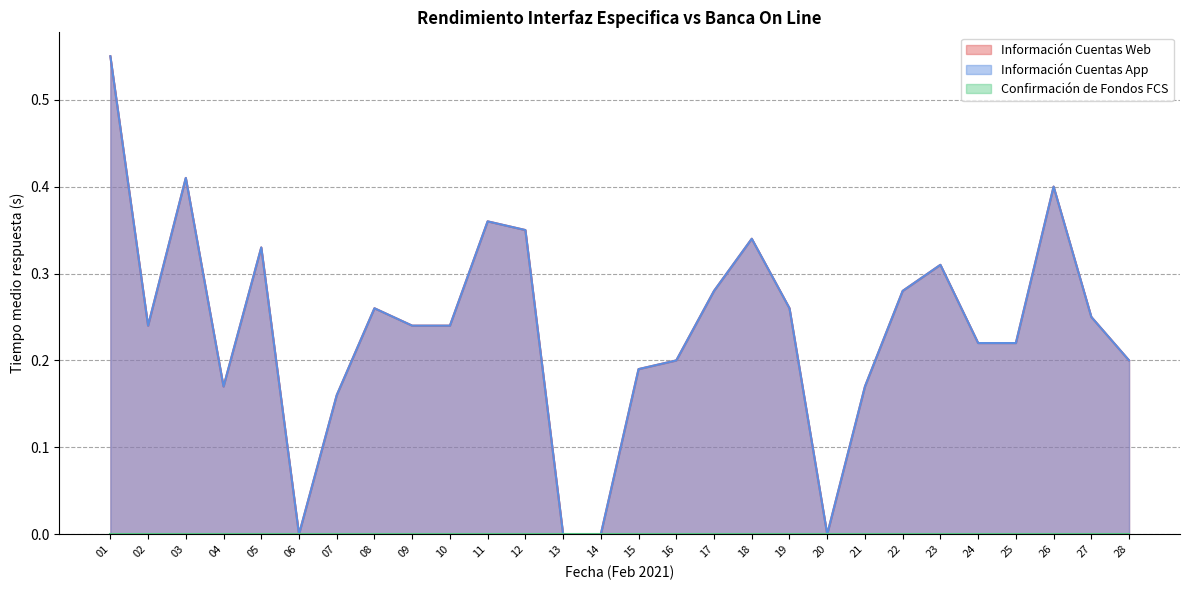

Rank the categories by Información Cuentas Web value from highest to lowest.

01, 03, 26, 11, 12, 18, 05, 23, 17, 22, 08, 19, 27, 02, 09, 10, 24, 25, 16, 28, 15, 04, 21, 07, 06, 13, 14, 20